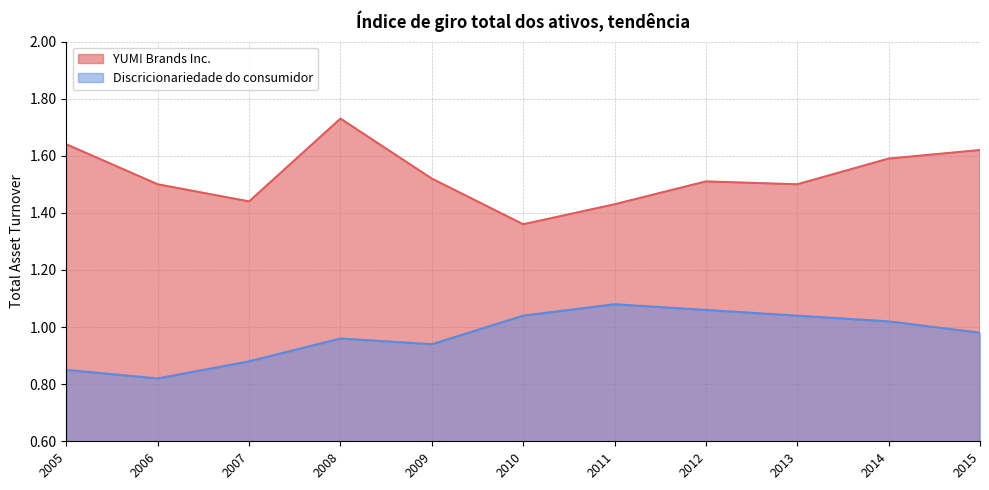

What is the sum of all YUM! Brands Inc. values?

16.8